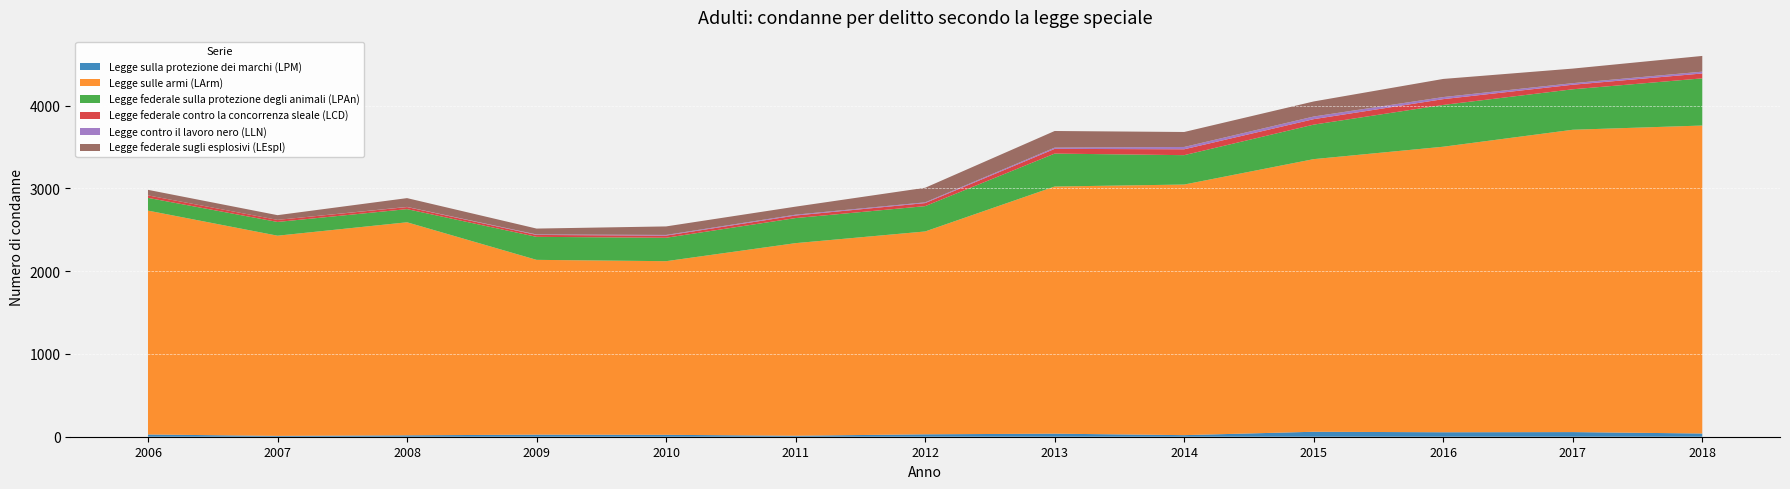

Reading right to left, transcribe all the data shown in this chart.

Legge sulla protezione dei marchi (LPM): 2018=39	2017=56	2016=54	2015=60	2014=19	2013=37	2012=29	2011=12	2010=23	2009=25	2008=17	2007=10	2006=27
Legge sulle armi (LArm): 2018=3721	2017=3653	2016=3450	2015=3294	2014=3028	2013=2986	2012=2451	2011=2327	2010=2098	2009=2112	2008=2574	2007=2419	2006=2705
Legge federale sulla protezione degli animali (LPAn): 2018=570	2017=489	2016=505	2015=417	2014=355	2013=398	2012=306	2011=303	2010=283	2009=278	2008=159	2007=166	2006=154
Legge federale contro la concorrenza sleale (LCD): 2018=59	2017=55	2016=70	2015=66	2014=71	2013=57	2012=37	2011=31	2010=26	2009=23	2008=25	2007=25	2006=30
Legge contro il lavoro nero (LLN): 2018=22	2017=19	2016=25	2015=32	2014=28	2013=15	2012=9	2011=10	2010=8	2009=6	2008=2	2007=0	2006=0
Legge federale sugli esplosivi (LEspl): 2018=190	2017=176	2016=219	2015=182	2014=181	2013=201	2012=176	2011=97	2010=103	2009=71	2008=106	2007=57	2006=67